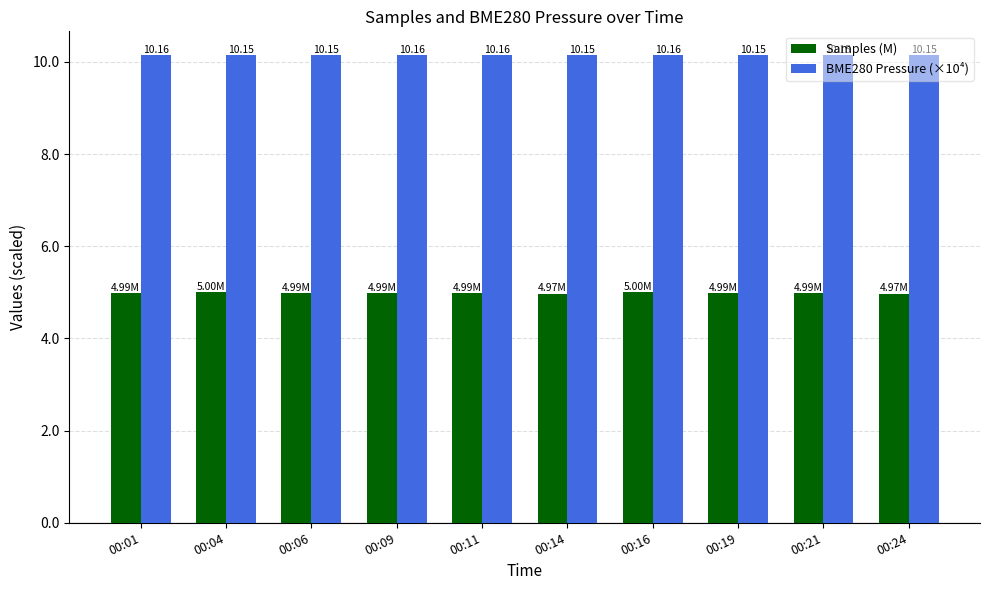

What is the average value of the BME280 Pressure (×10⁴) series?

10.2